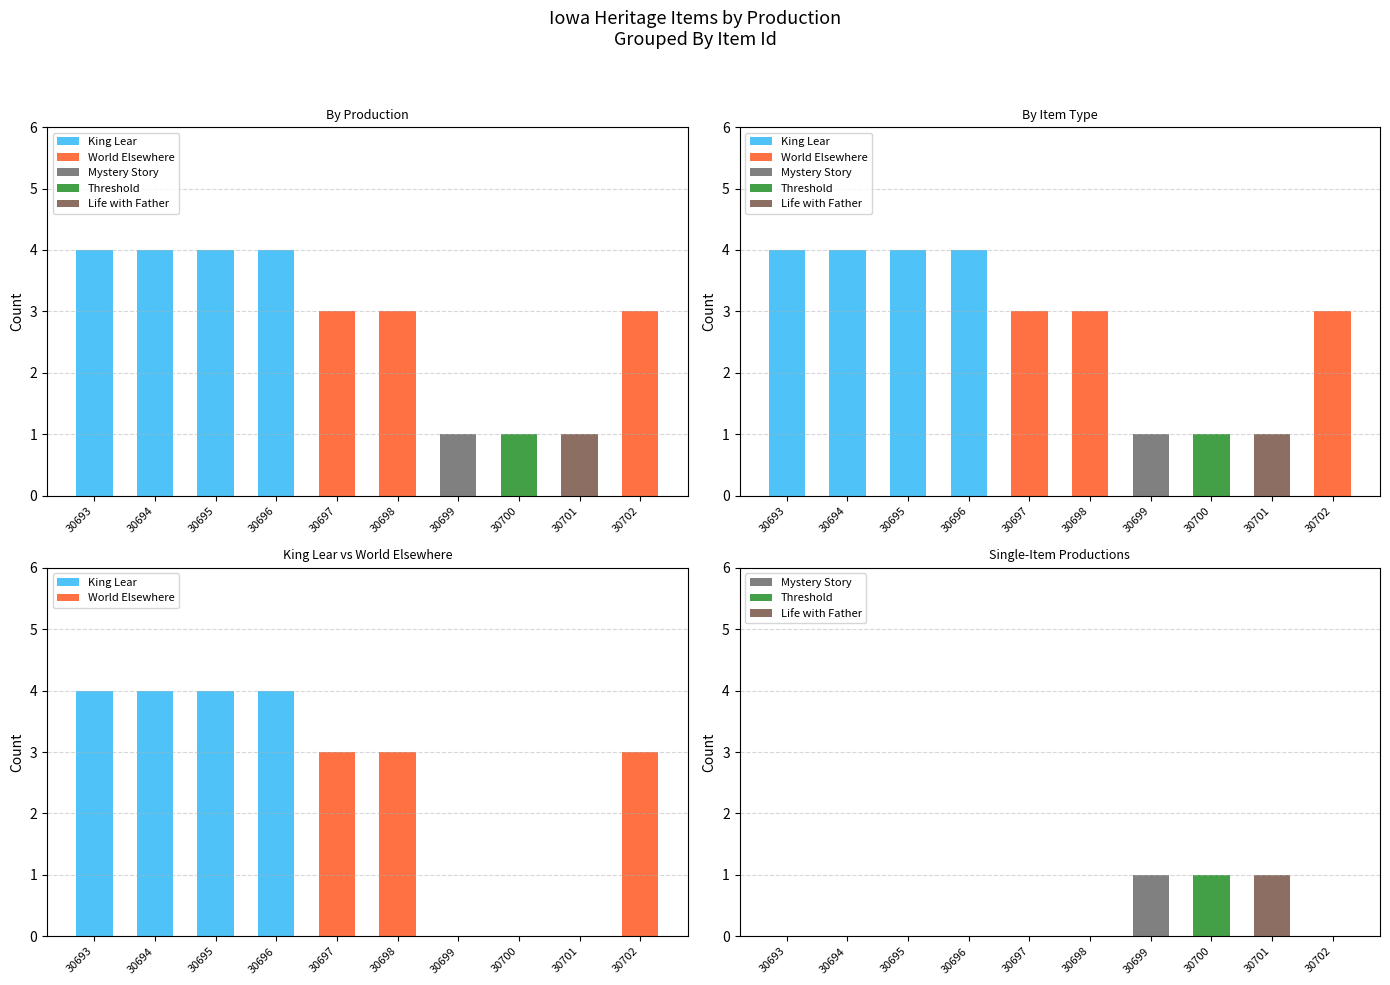

At which label is World Elsewhere closest to 1?

30693